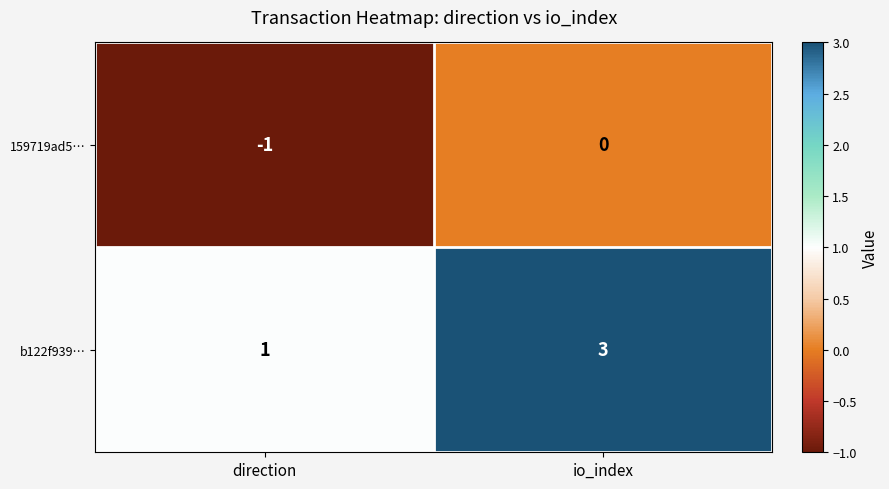

List the labels in order of b122f939… value, largest first.

io_index, direction